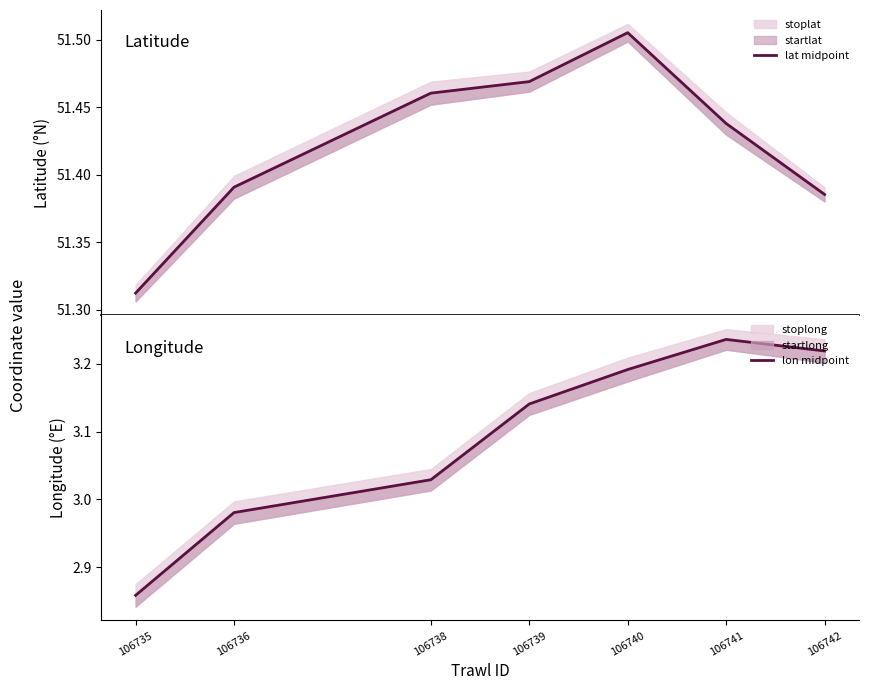

Is it true that lon midpoint equals 3.2 at 106741?

True